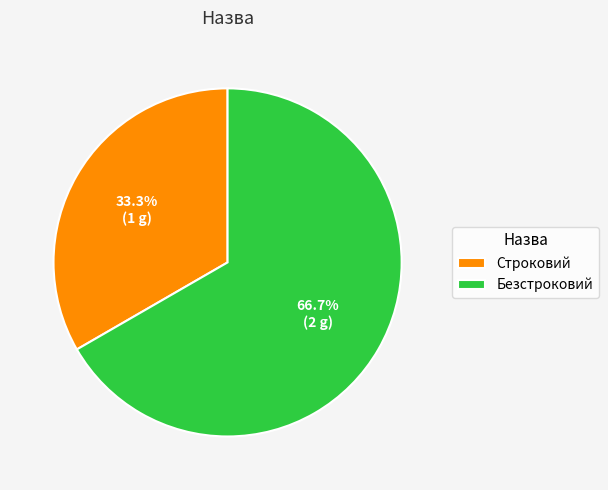

To the nearest percent, what percentage of the pie is Строковий?

33%